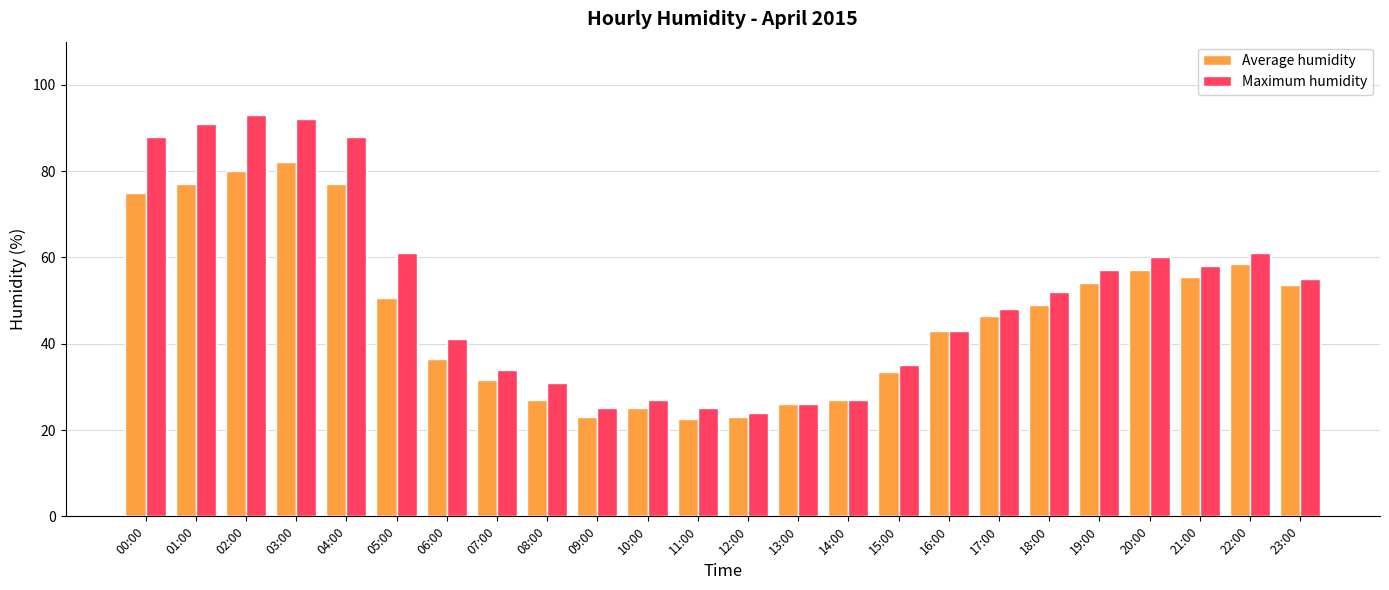

True or false: Maximum humidity has a value of 88.0 at 04:00.

True